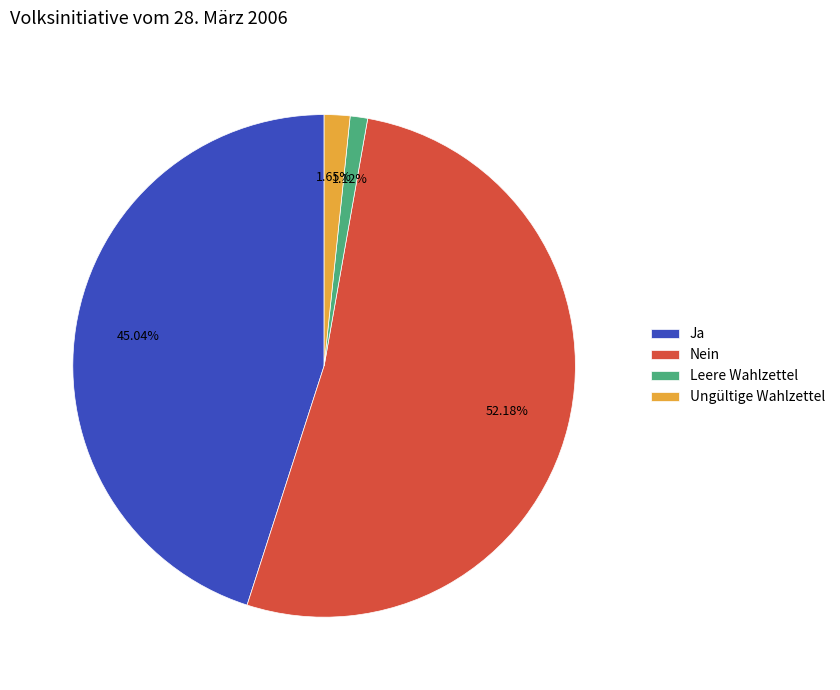

What is the smallest slice in the pie chart?

Leere Wahlzettel